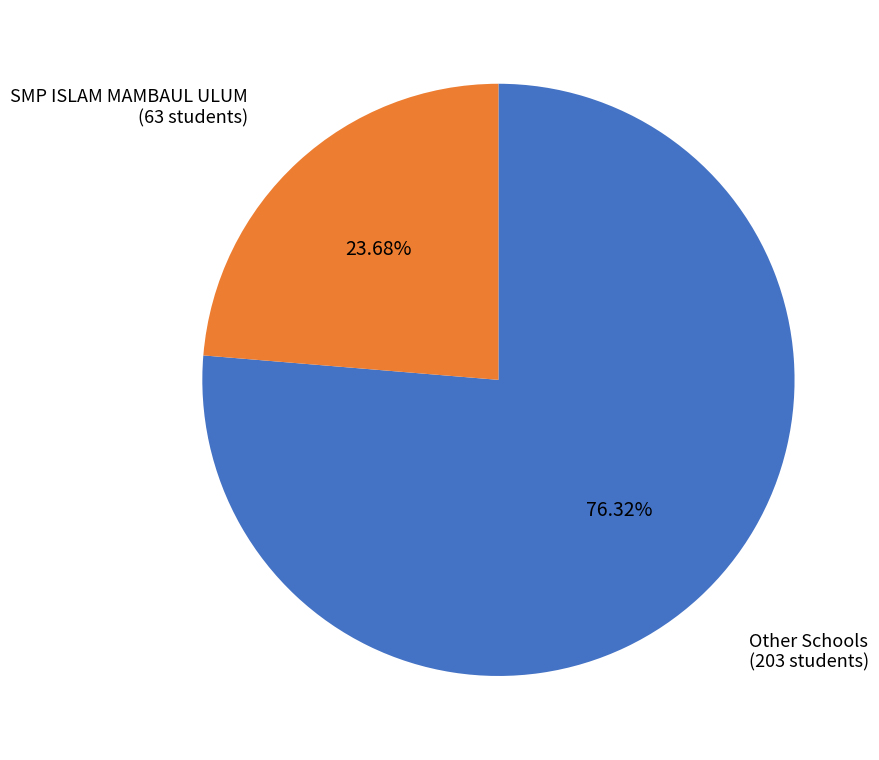

Is there any slice that represents more than half of the pie?

Yes